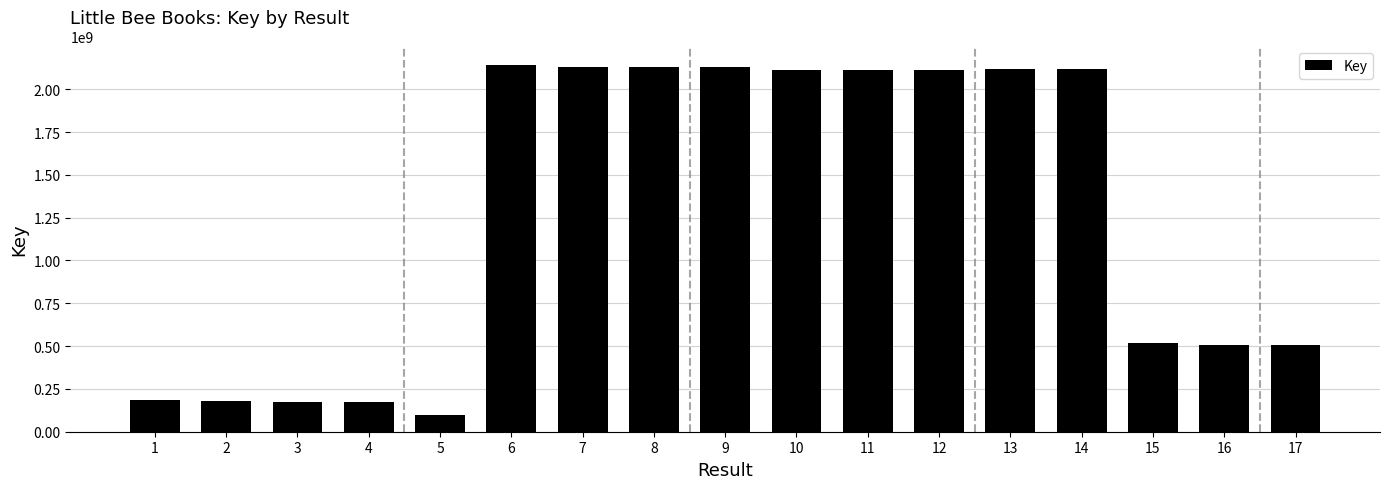

What is the change in value from 5 to 6?

+2041853323